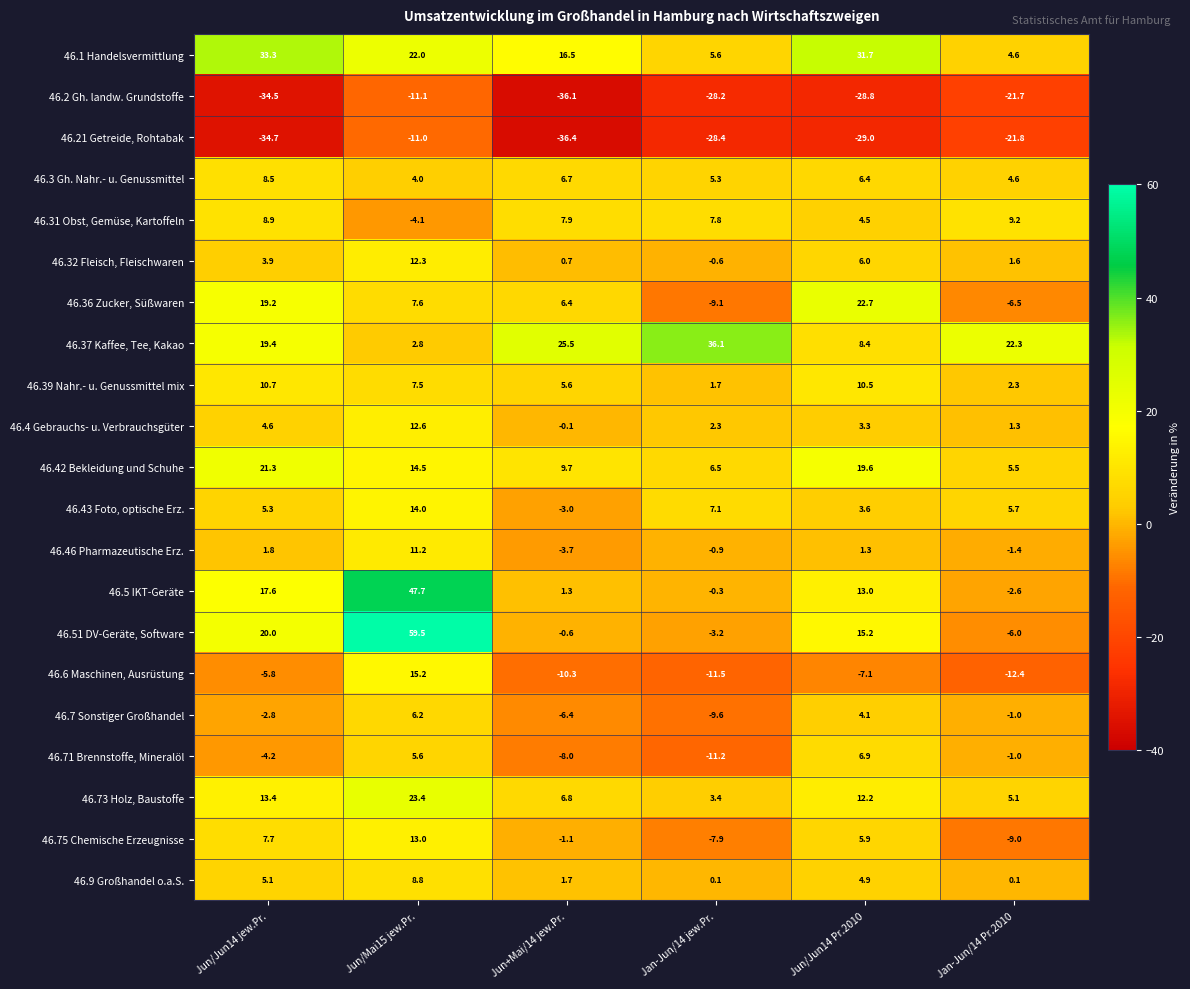

Which series changed the most between Jun/Jun14 jew.Pr. and Jan-Jun/14 Pr.2010?

46.1 Handelsvermittlung